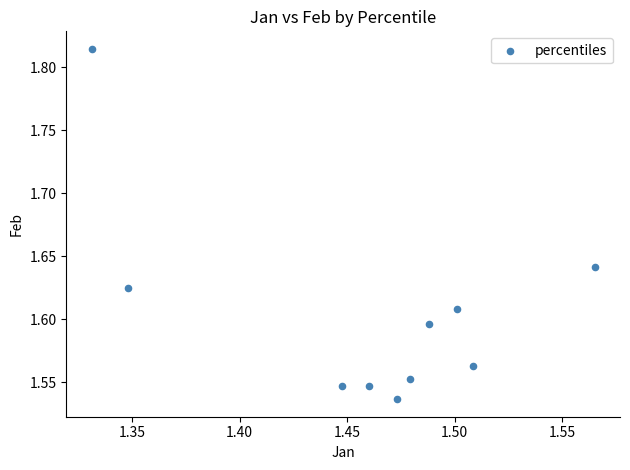

What is the range of Y values (max minus min)?

0.3